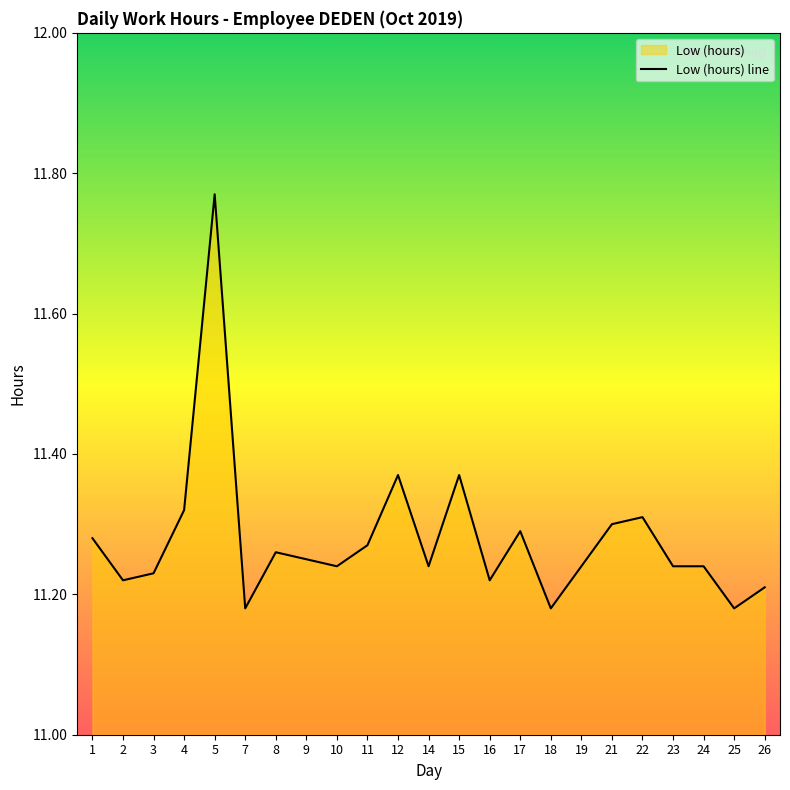

At which category does the data reach its first local valley?

2